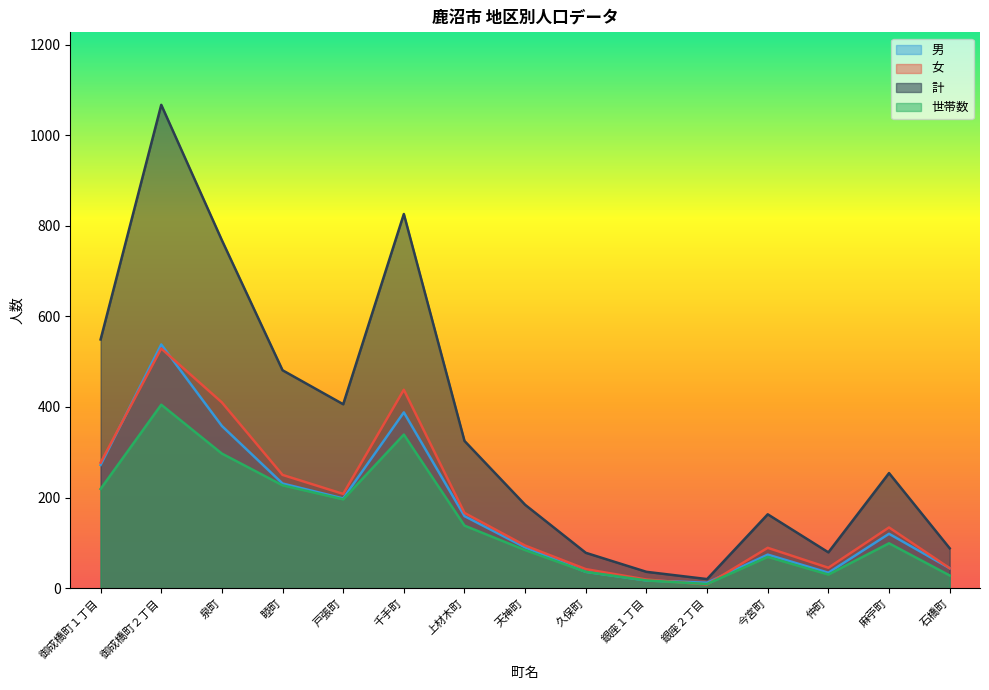

What is the approximate value of 計 at 御成橋町１丁目, to the nearest 100?

500